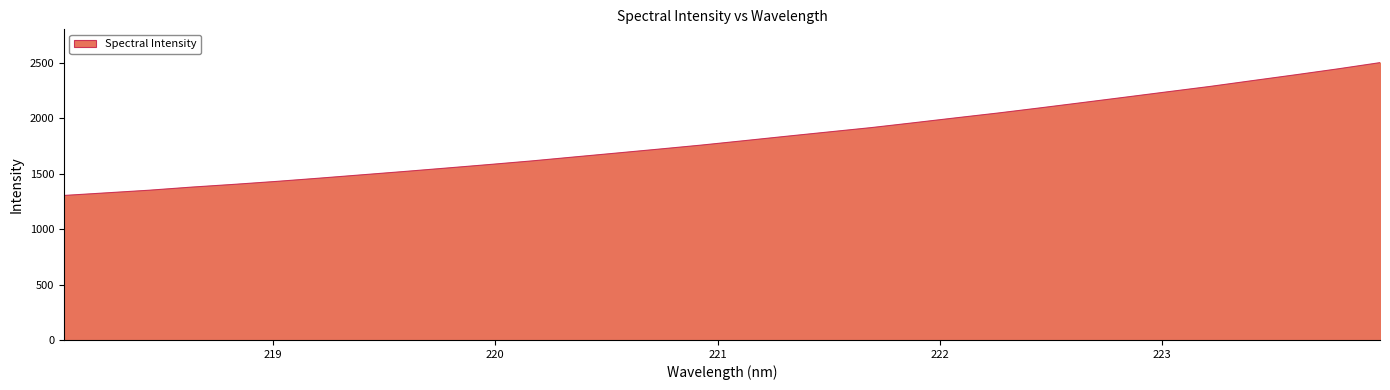

How many series are shown in this chart?

1